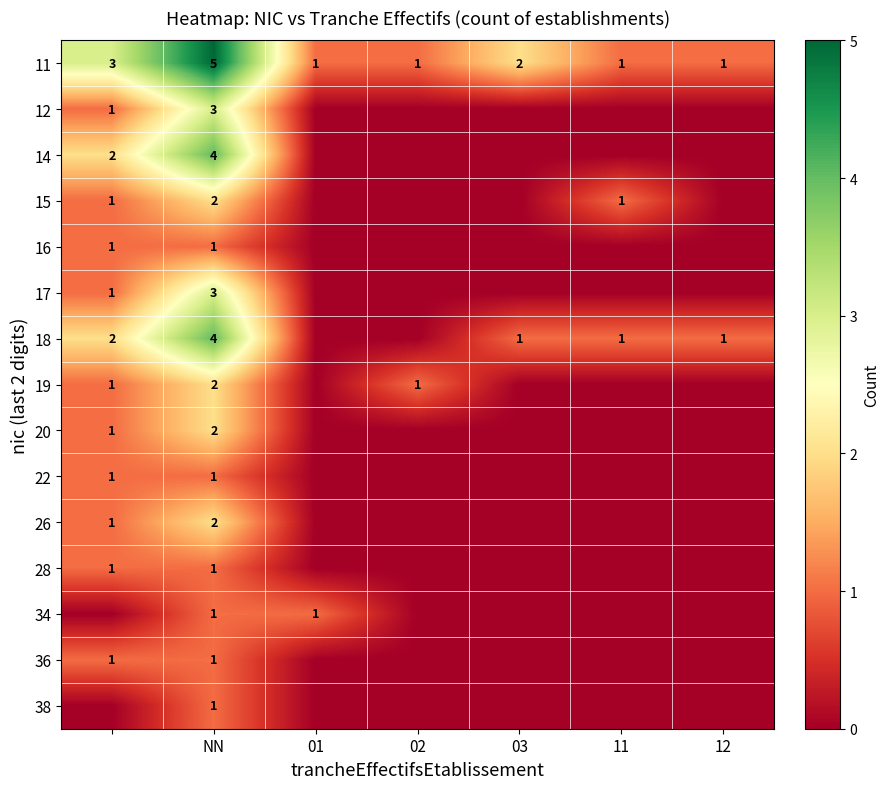

The 11 series shows 5 at NN. True or false?

True